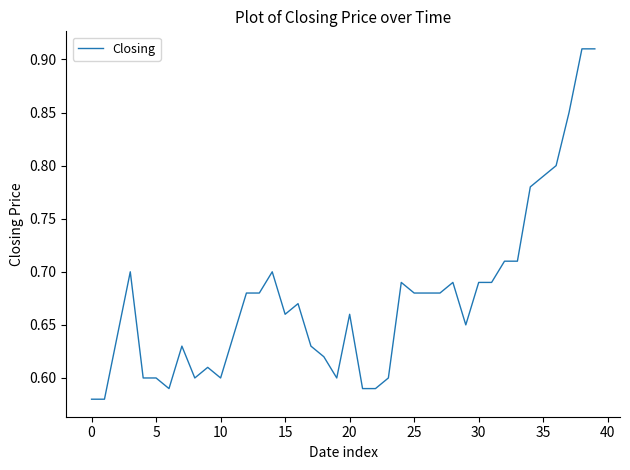

What is the difference between the maximum and minimum values?

0.3